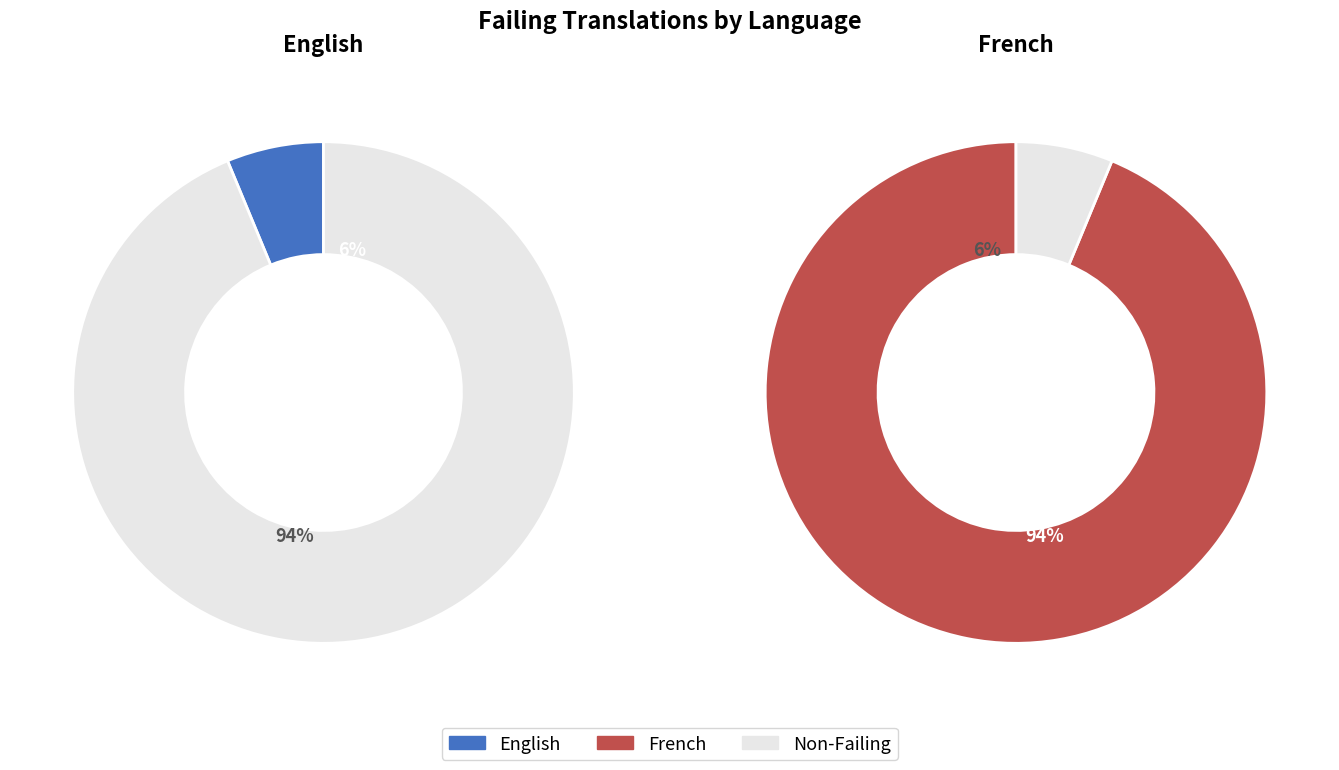

Which has a higher value, French or English?

French